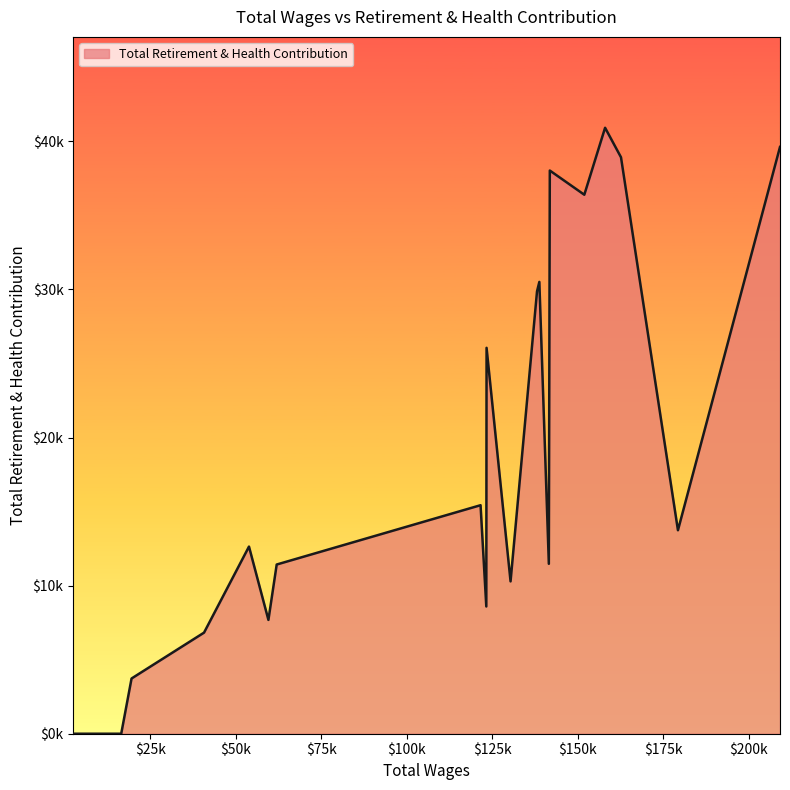

Does the chart display data point markers on the line(s)?

No